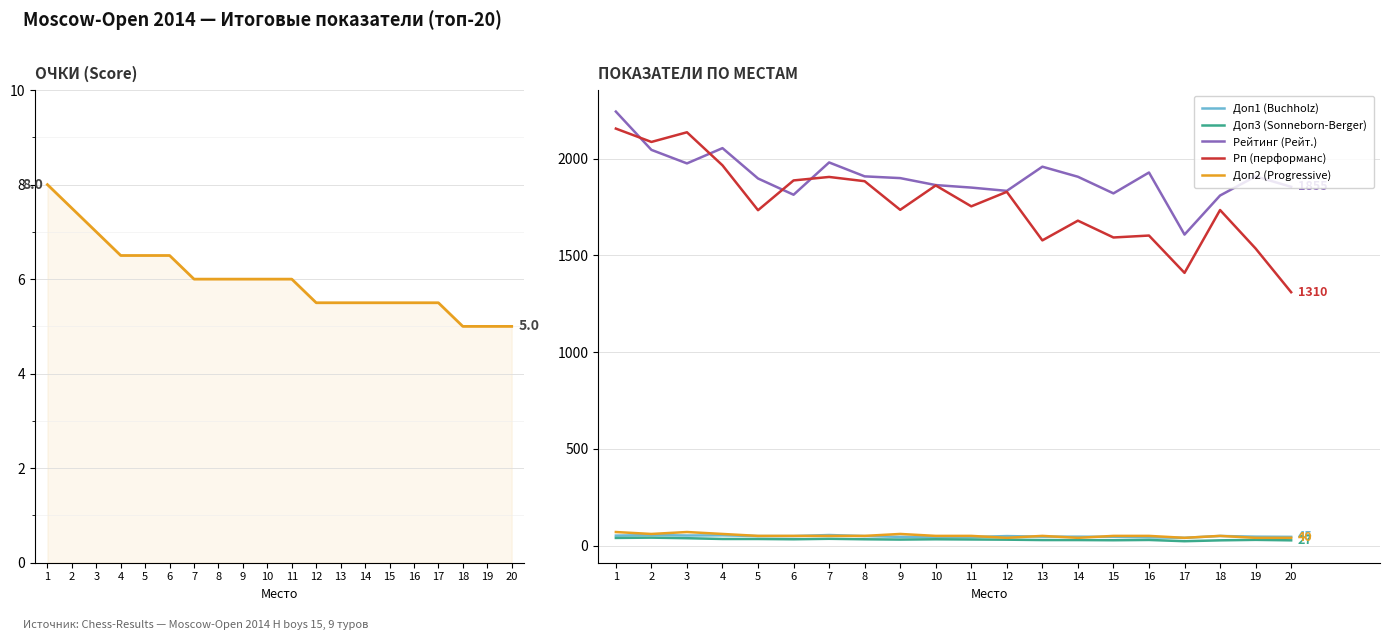

What is the difference between the highest and lowest values at 17?

1602.5